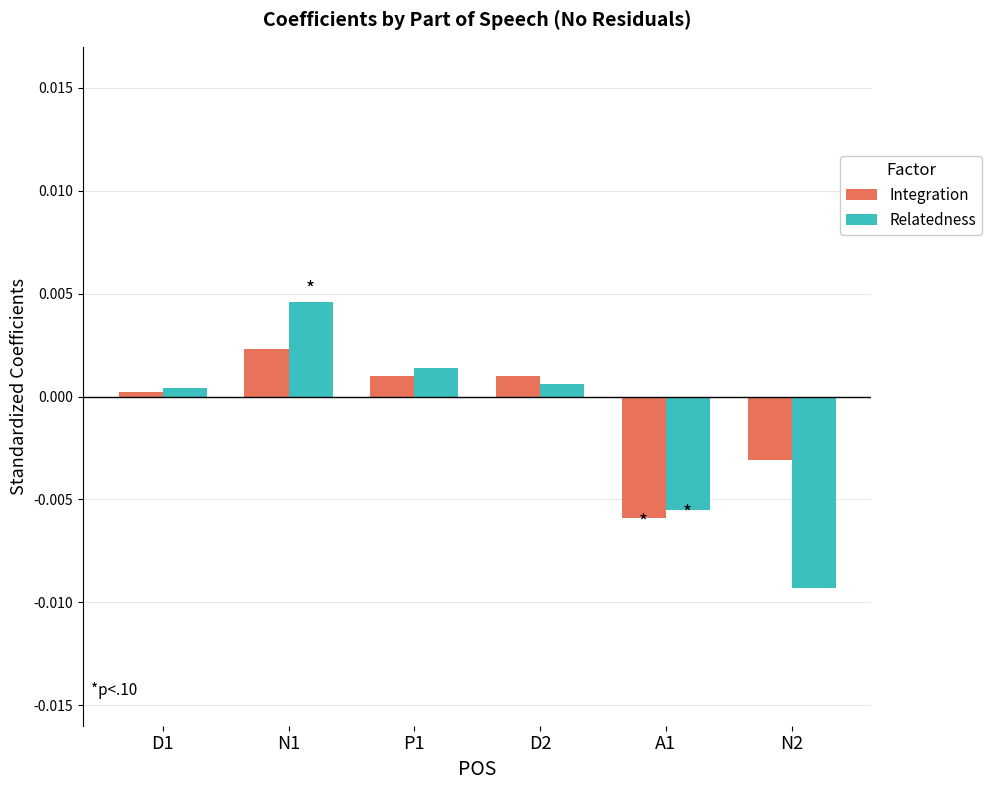

Which series has the largest range (max minus min)?

Relatedness